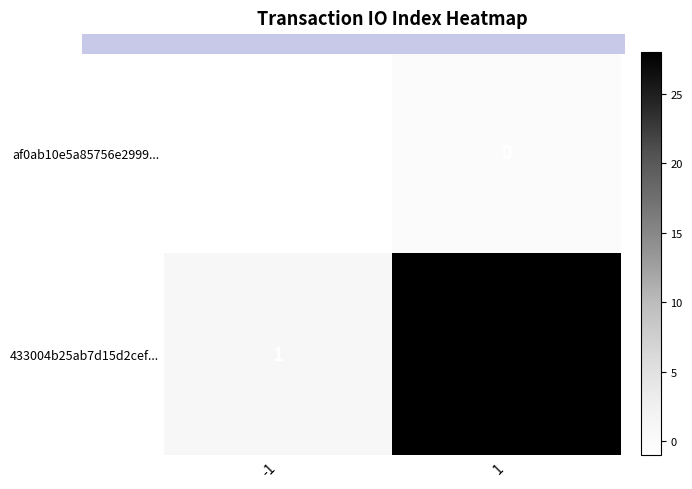

What is the sum of the 433004b25ab7d15d2cef... values at -1 and 1?

29